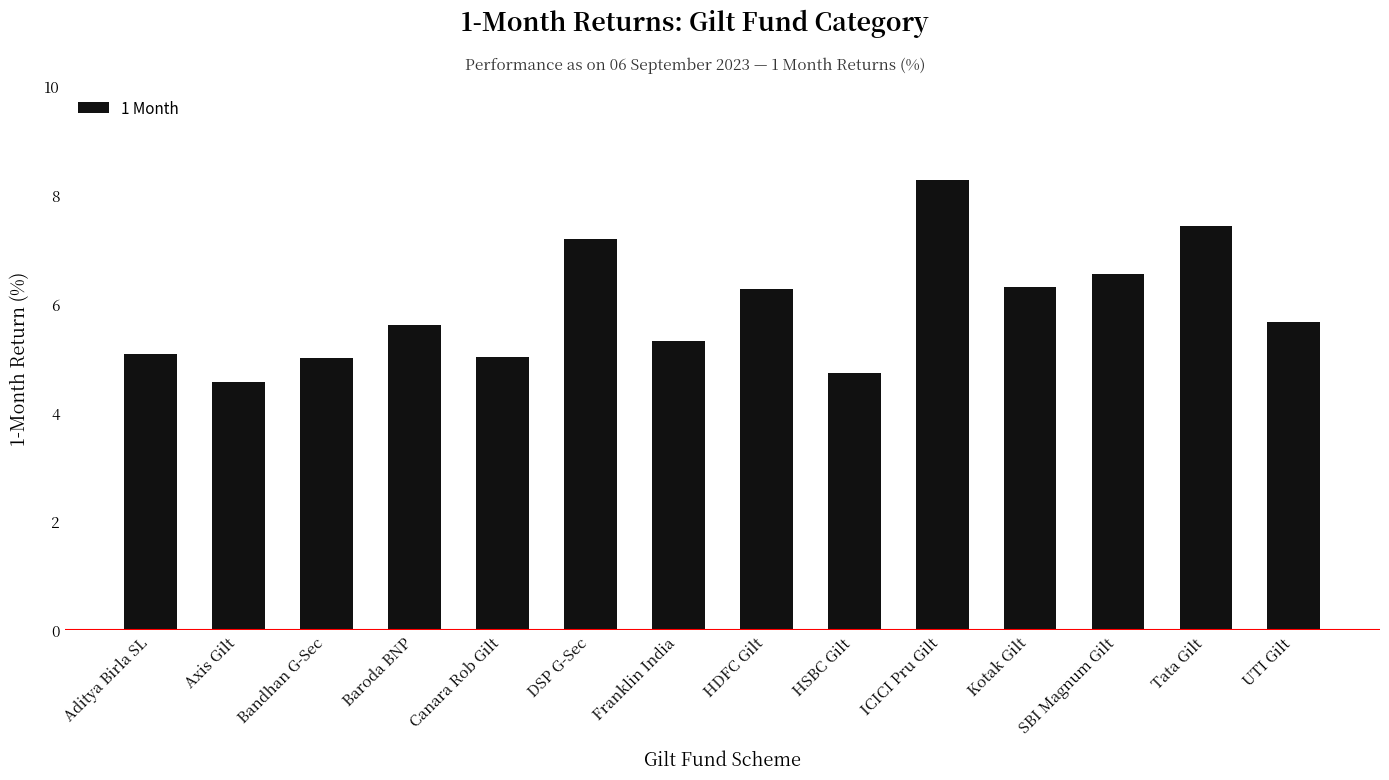

Are the bars horizontal?

No